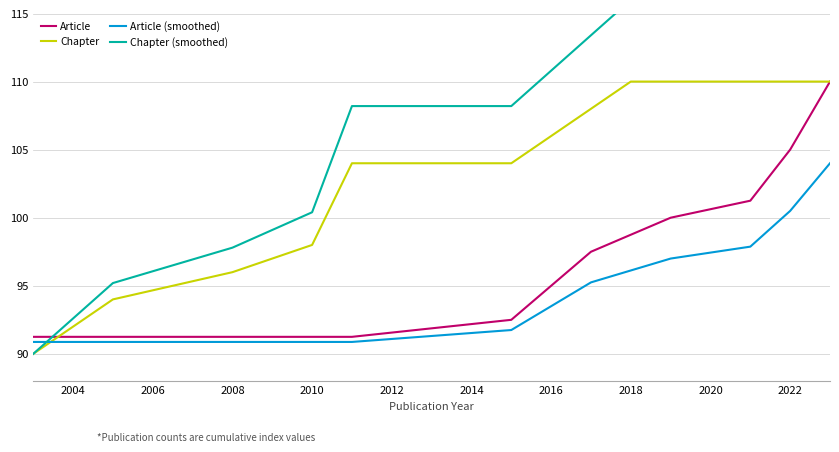

What is the lowest value of the Article (smoothed) series?

90.9